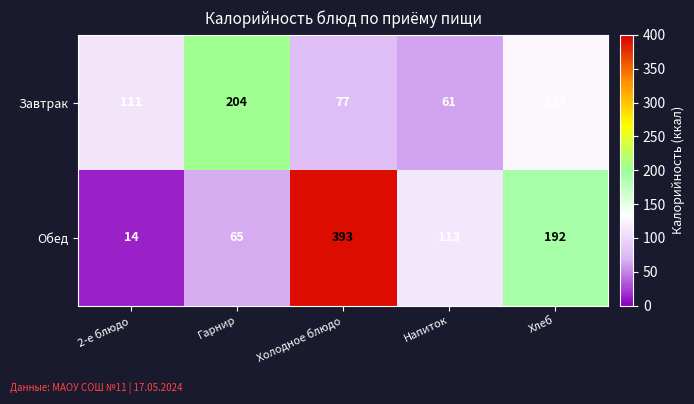

Which series changed the most between 2-е блюдо and Холодное блюдо?

Обед